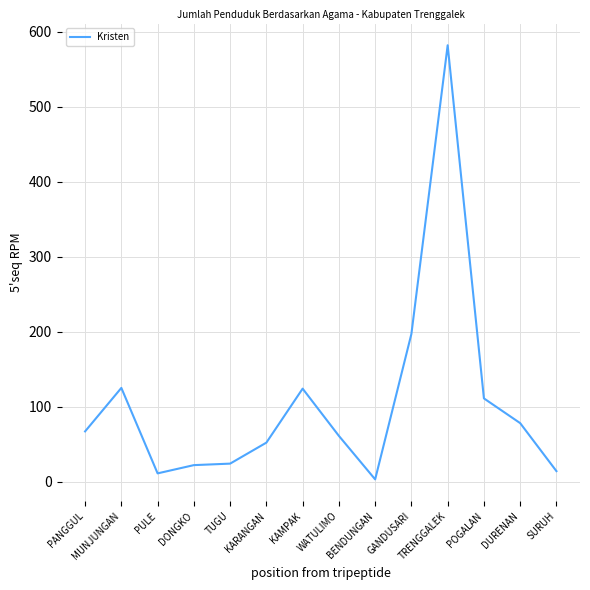

What is the difference between the maximum and minimum values?

579